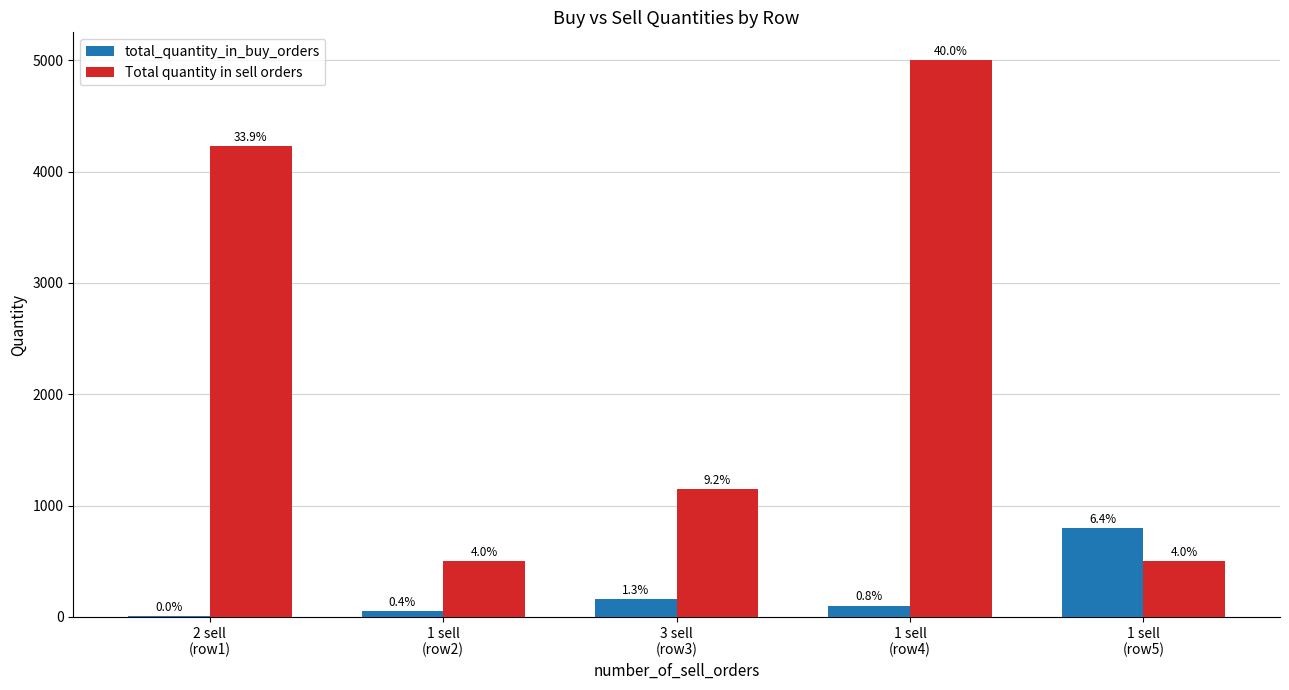

What is the difference between the total_quantity_in_buy_orders values at 1 sell
(row4) and 3 sell
(row3)?

57